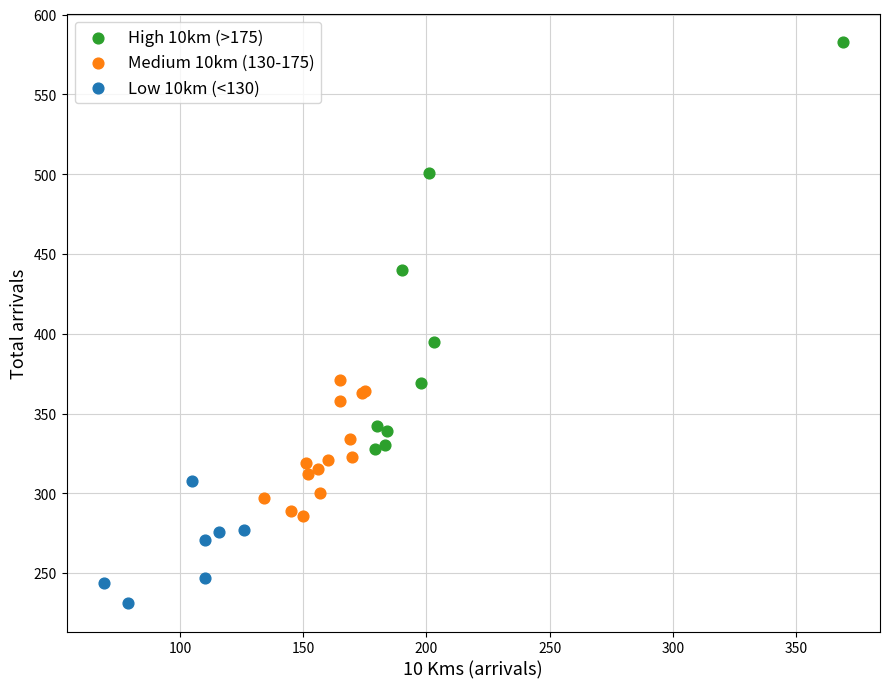

Which series reaches the minimum Y coordinate?

Low 10km (<130)